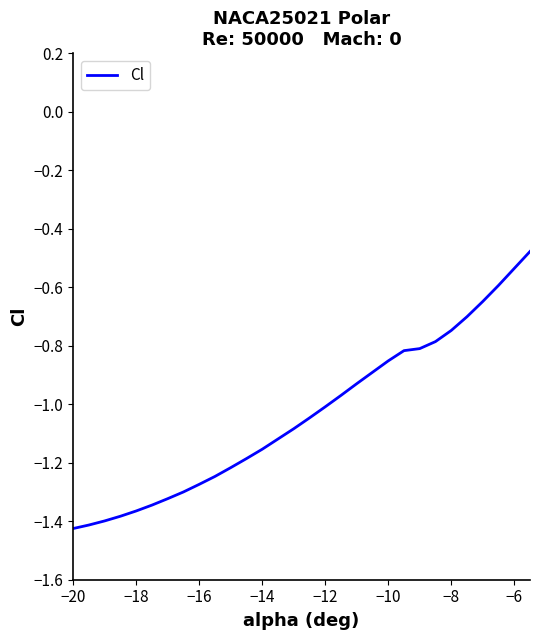

What is the difference between the maximum and minimum values?

0.9